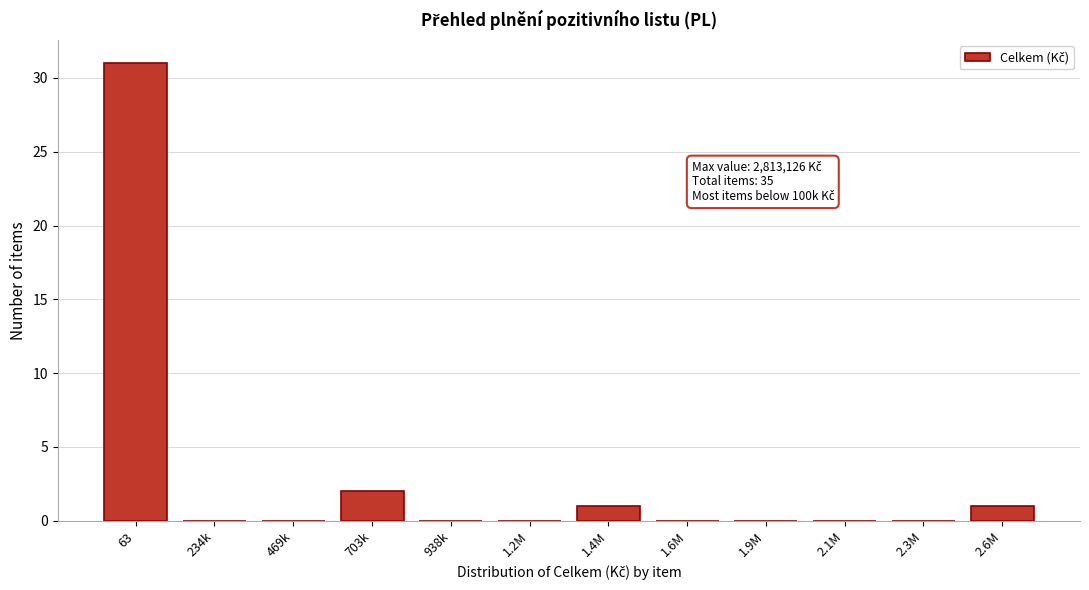

Reading left to right, extract all data points from this chart.

63=31	234k=0	469k=0	703k=2	938k=0	1.2M=0	1.4M=1	1.6M=0	1.9M=0	2.1M=0	2.3M=0	2.6M=1